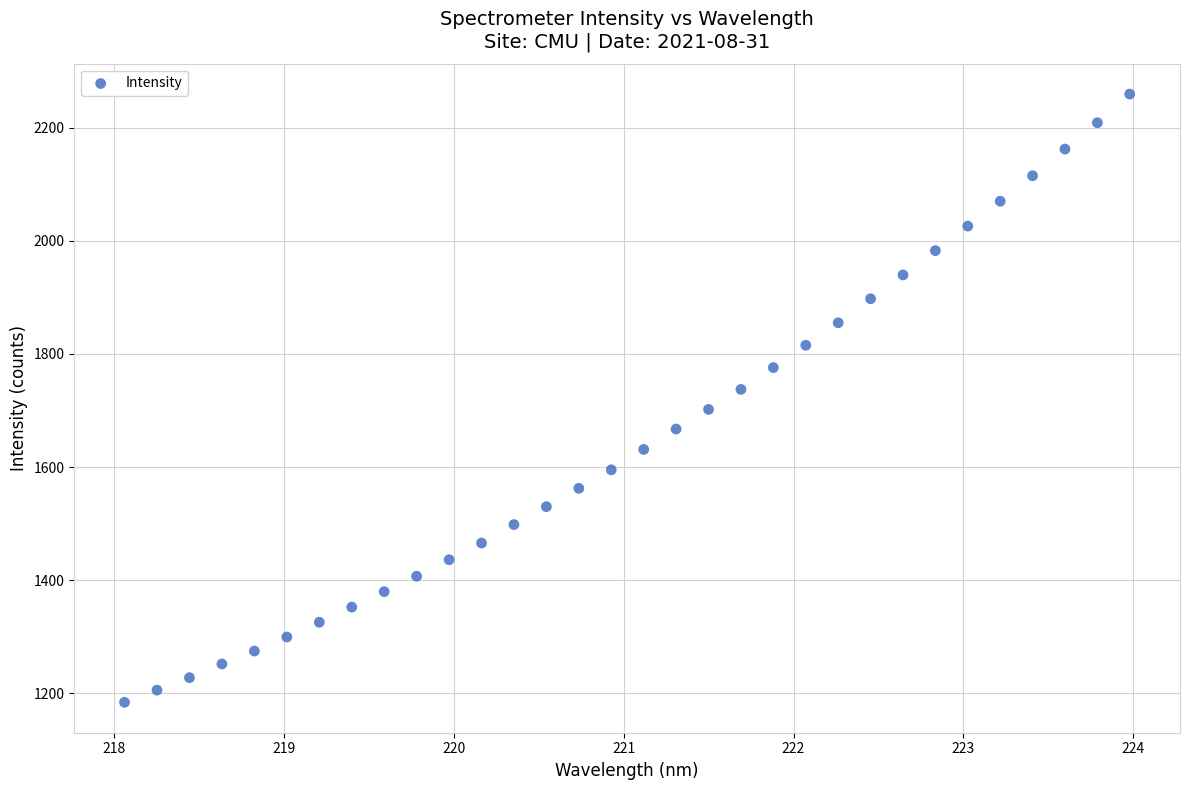

What is the range of Y values (max minus min)?

1075.1